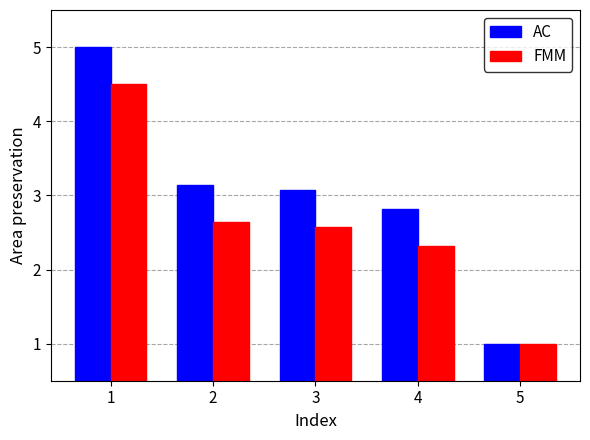

What is the difference between the AC values at 2 and 1?

1.9